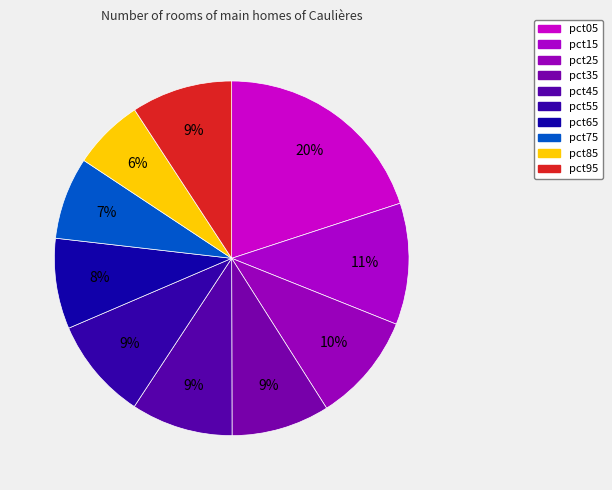

How many segments does this pie chart have?

10